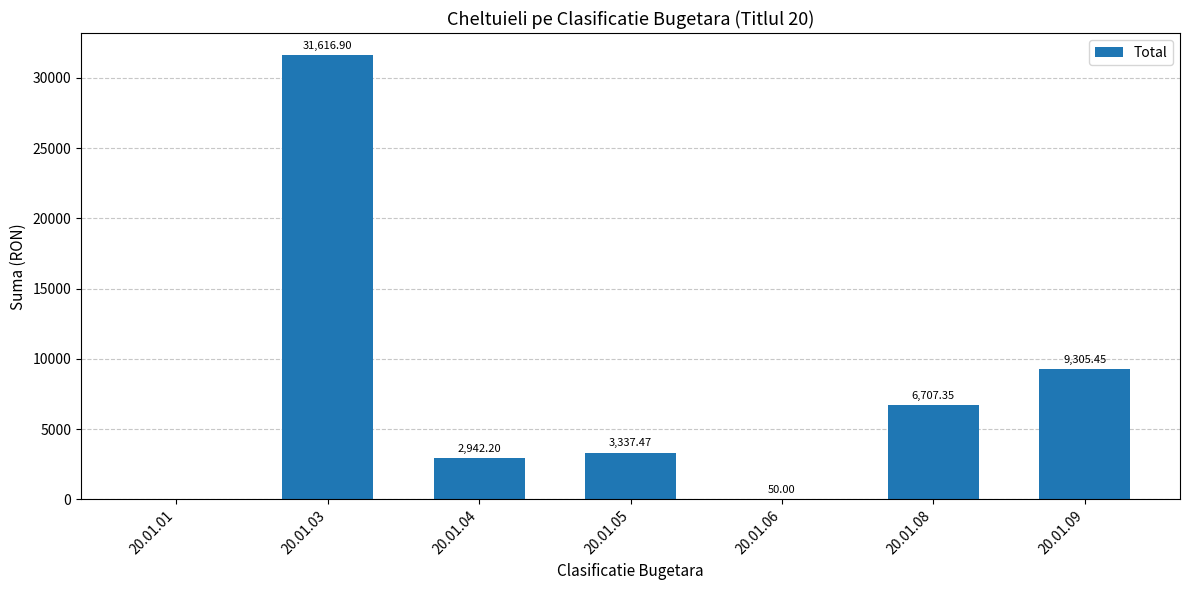

Approximately how many times larger is the value at 20.01.04 compared to 20.01.09?

0.3